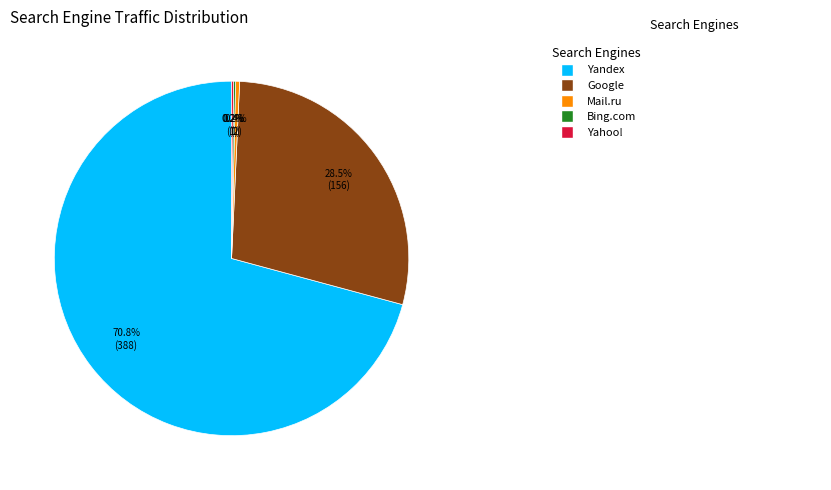

How many segments does this pie chart have?

5